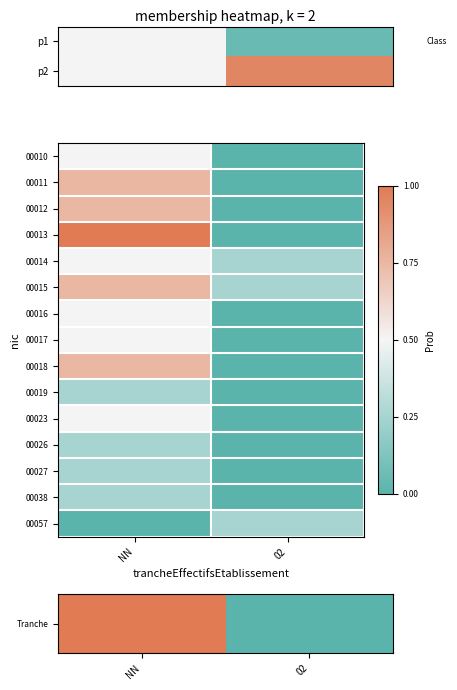

What is the sum of all 00015 values?

1.0